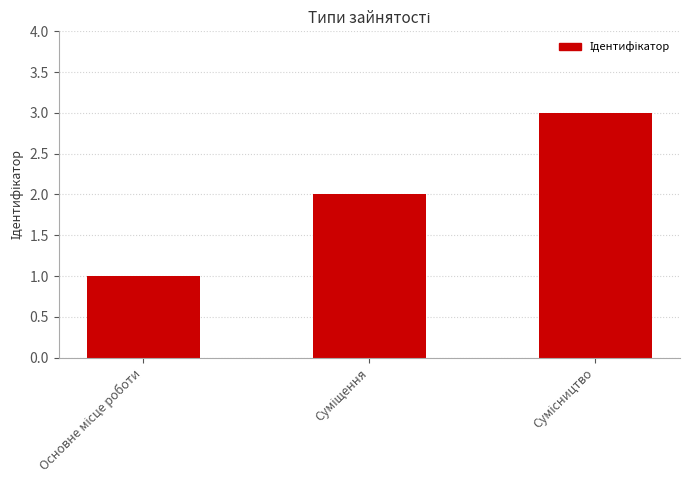

What is the sum of all values?

6